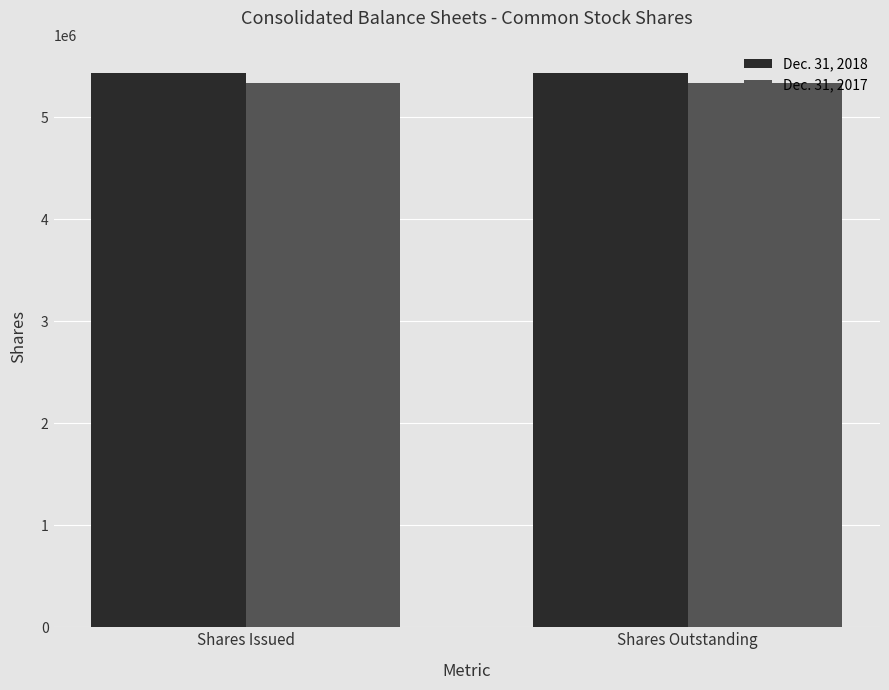

What value does the Dec. 31, 2017 series have at Shares Issued?

5336000